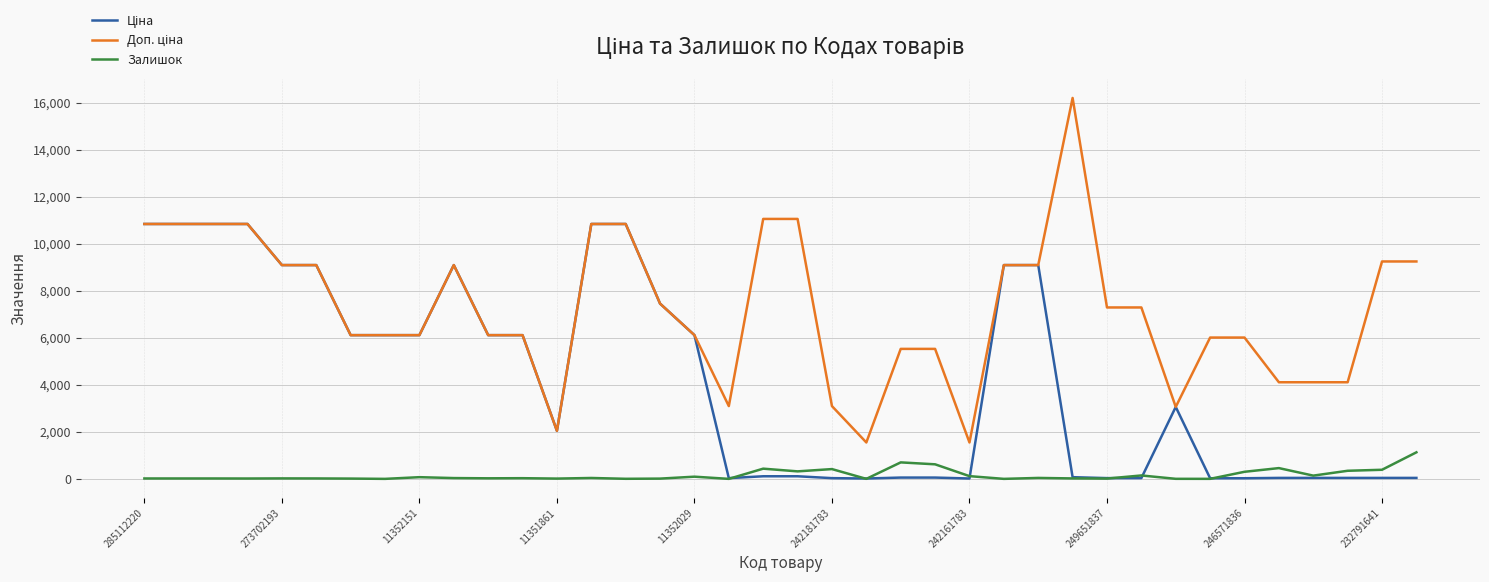

What is the minimum value for Доп. ціна?

1548.0